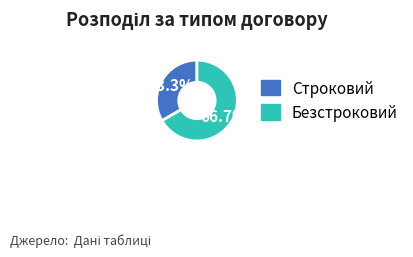

Combined, do Строковий and Безстроковий account for over 50%?

Yes